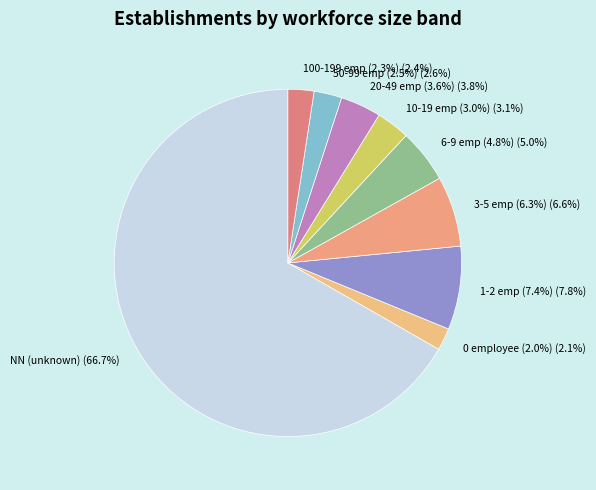

To the nearest percent, what is the difference between the largest and smallest slice percentages?

65%